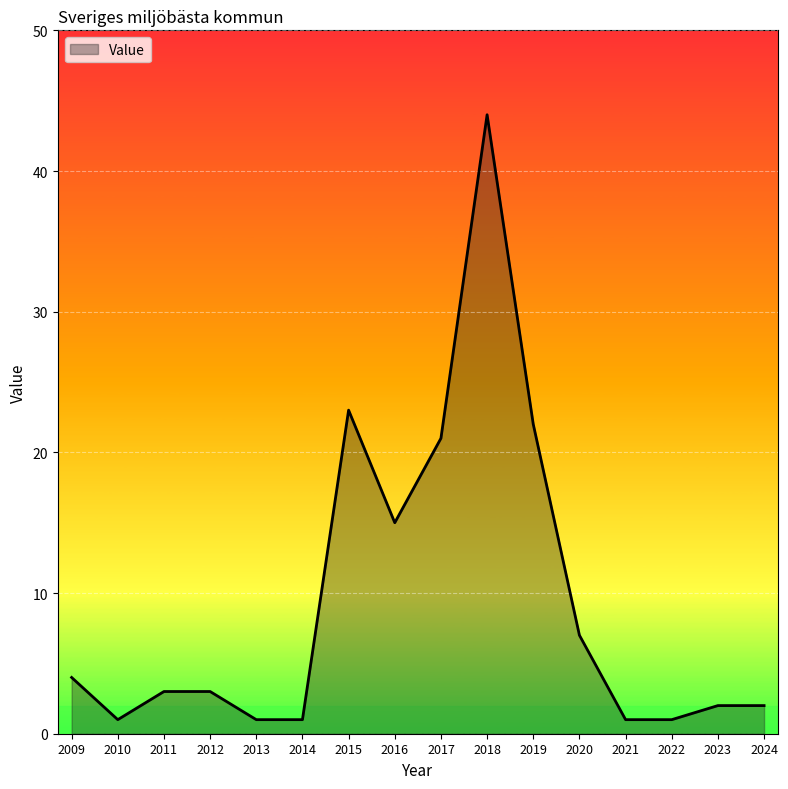

What is the greatest value displayed?

44